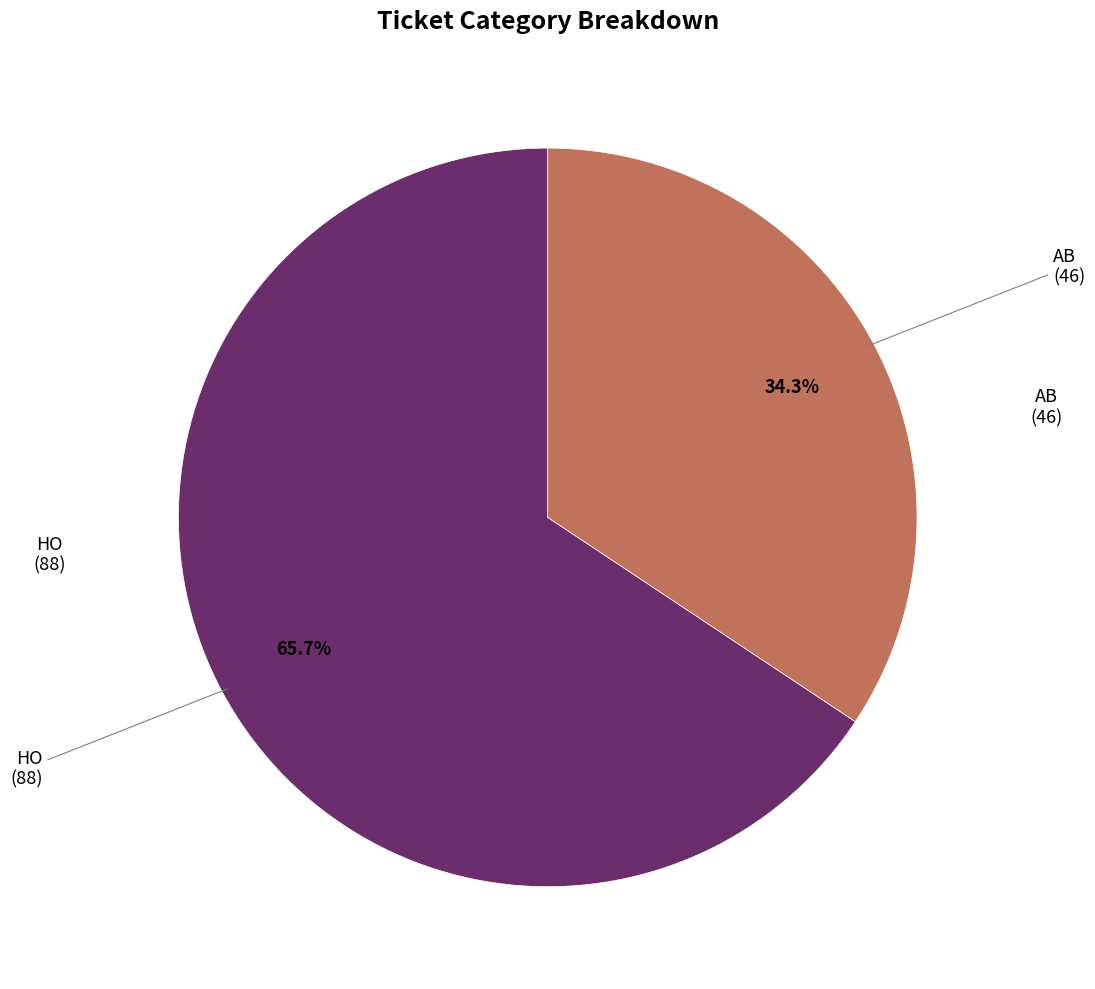

Does any single category account for the majority?

Yes